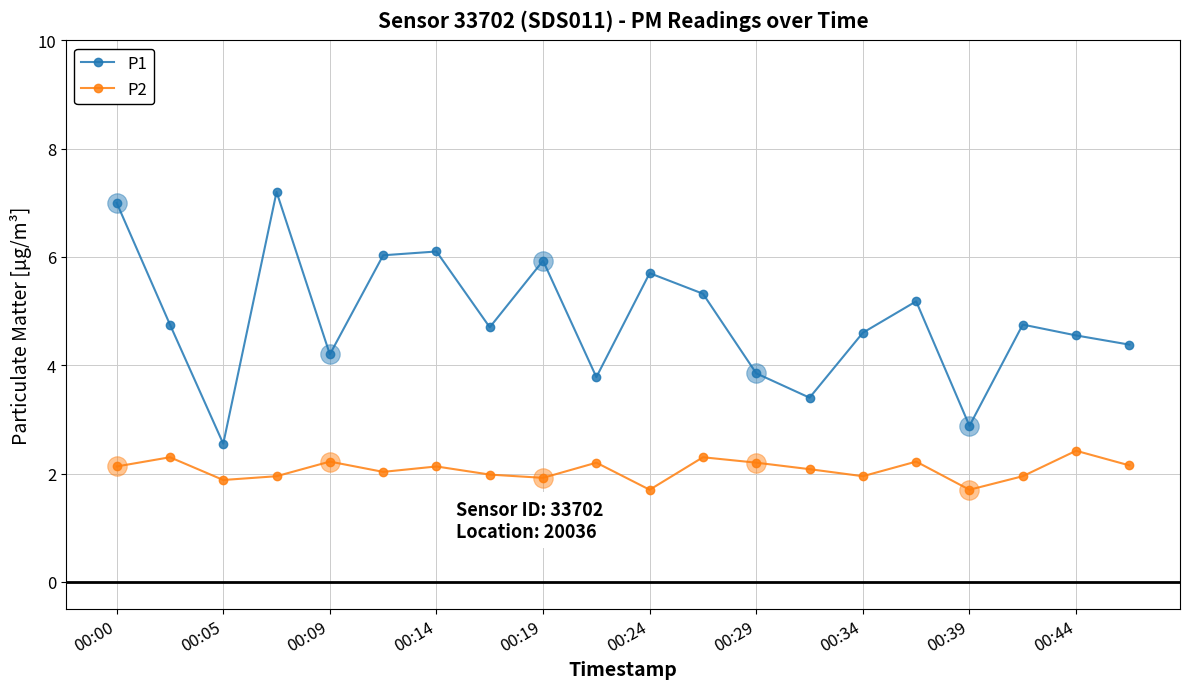

Which series has the widest spread of values?

P1